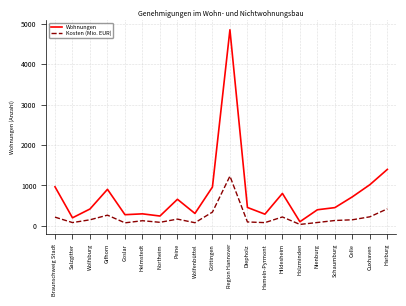

True or false: Wohnungen and Kosten (Mio. EUR) cross at least once.

False